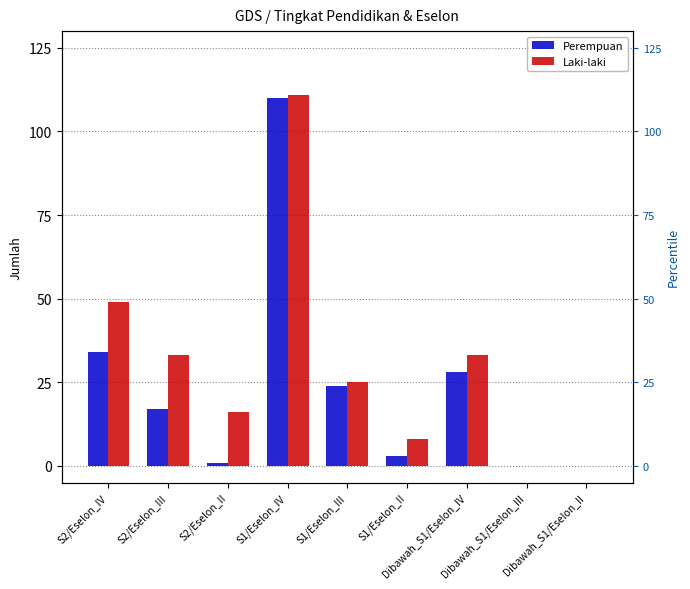

How many data points in Perempuan are above 17?

4